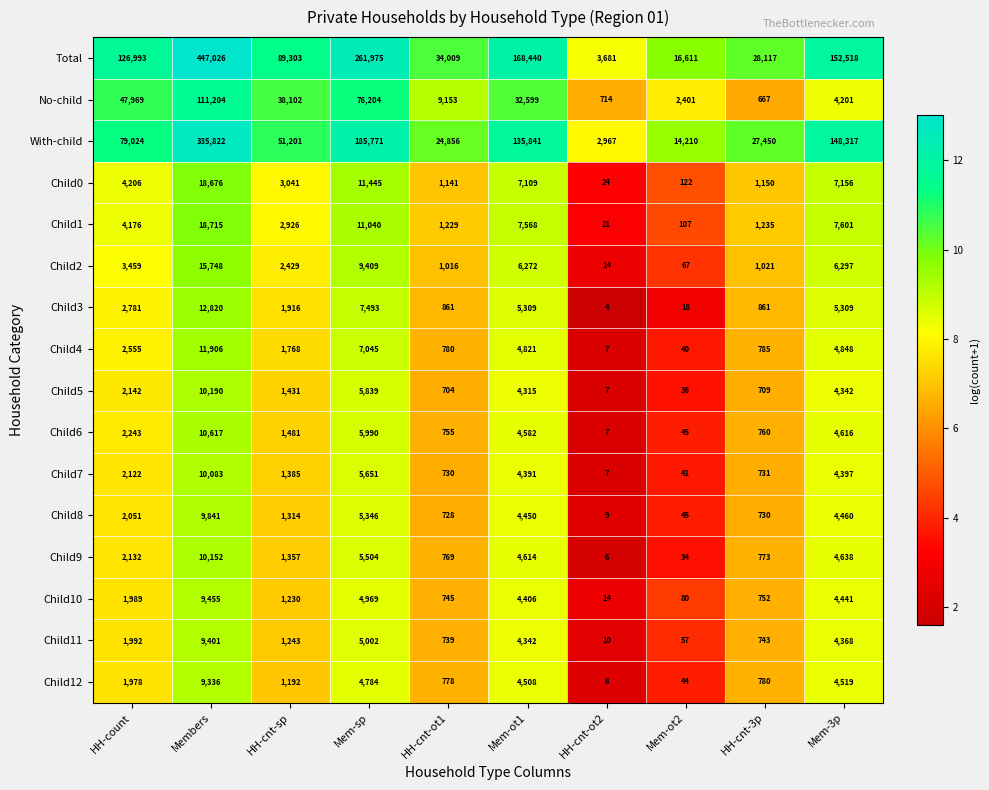

True or false: Child12 has a value of 8 at HH-cnt-ot2.

True